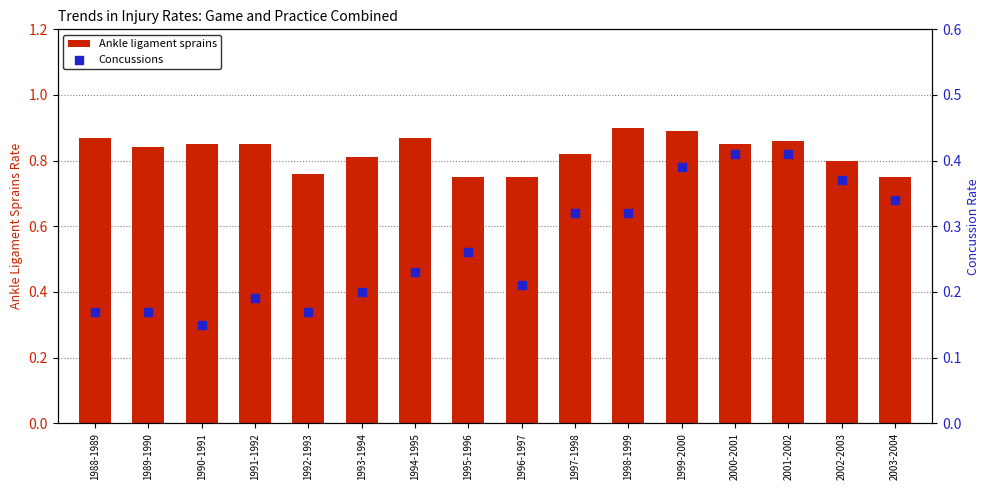

Which series contains the highest Y value?

Ankle ligament sprains